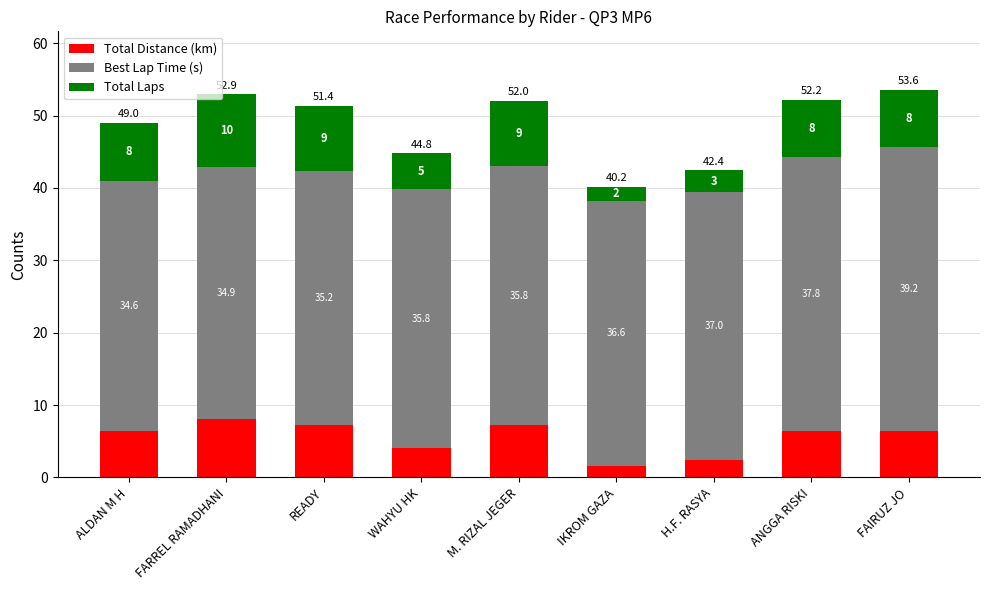

What value does the Total Distance (km) series have at ANGGA RISKI?

6.4